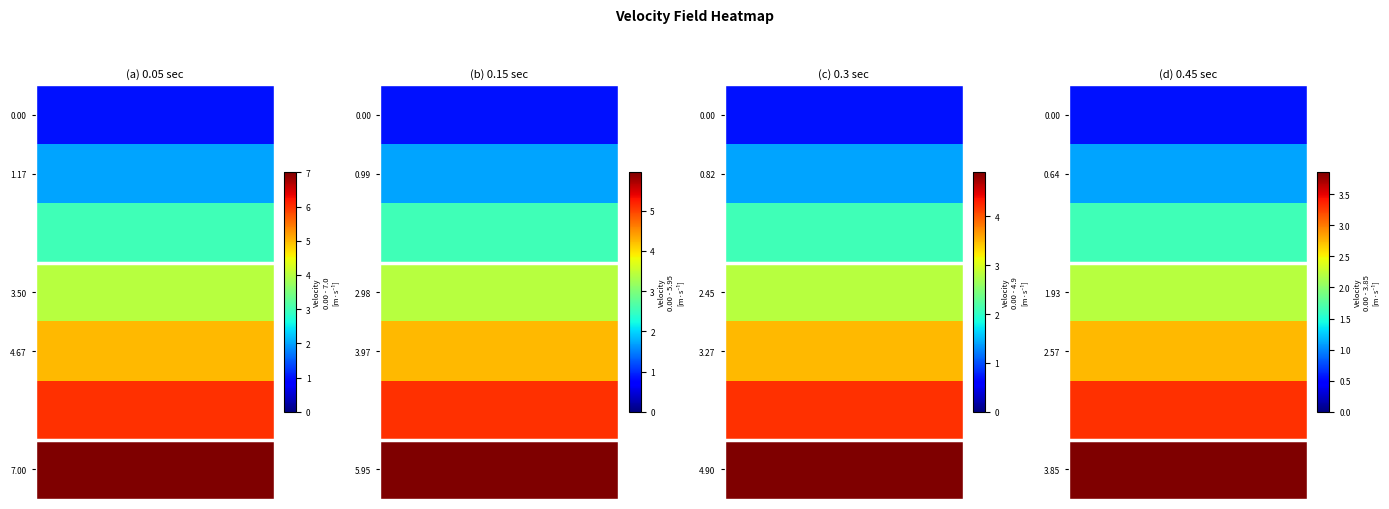

Between 1 and 0, which is larger?

1